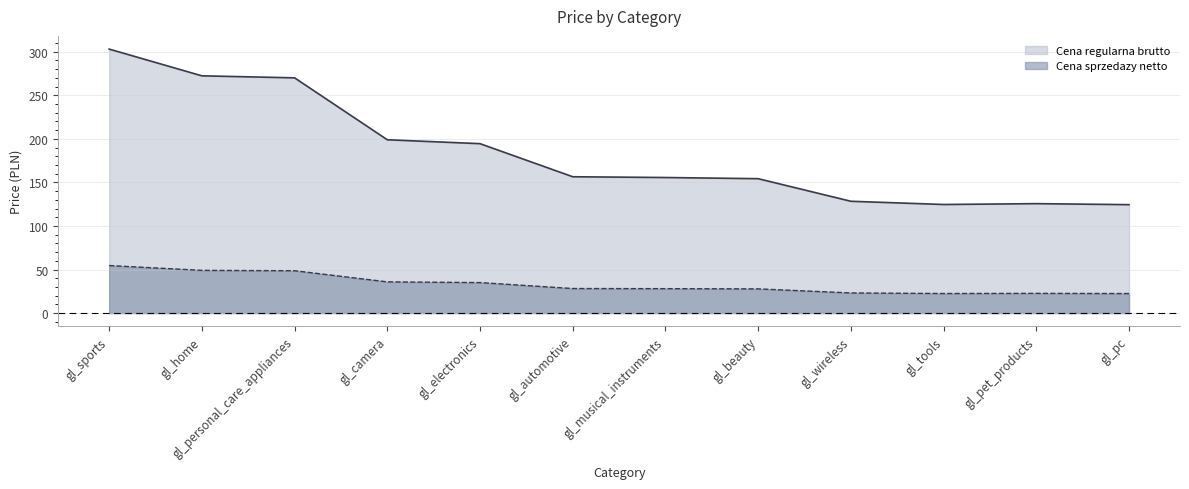

Between gl_sports and gl_pc, which is larger?

gl_sports